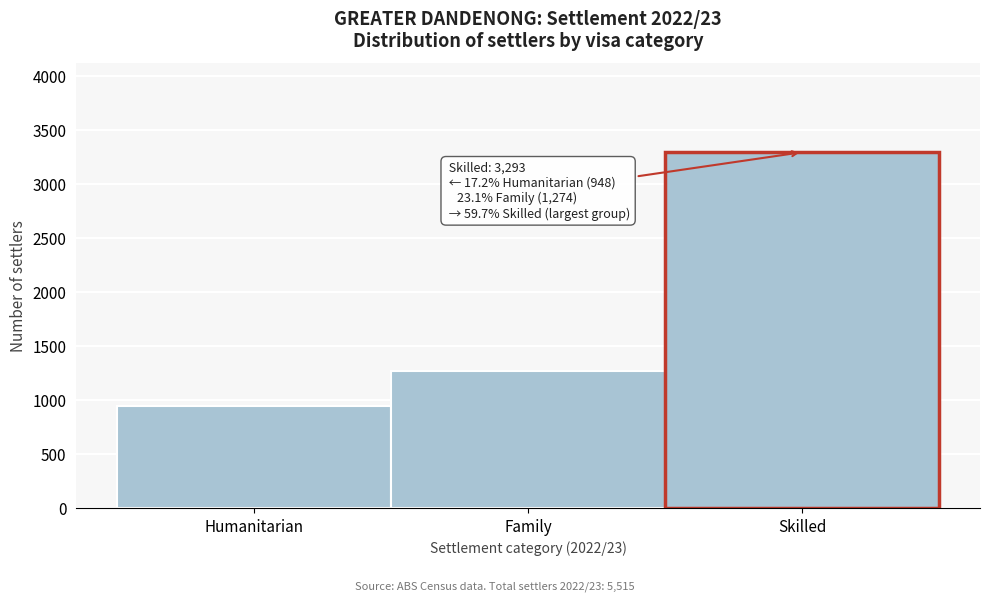

Reading left to right, extract all data points from this chart.

948	1274	3293